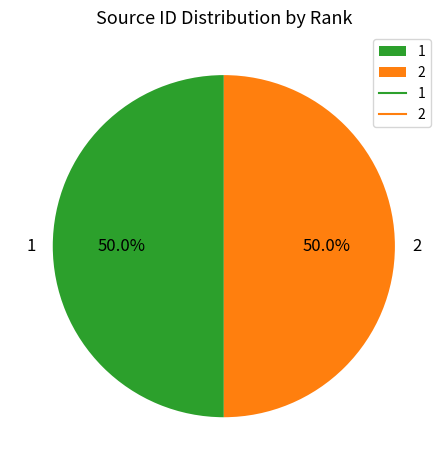

What percentage is NOT represented by 1?

50.0%